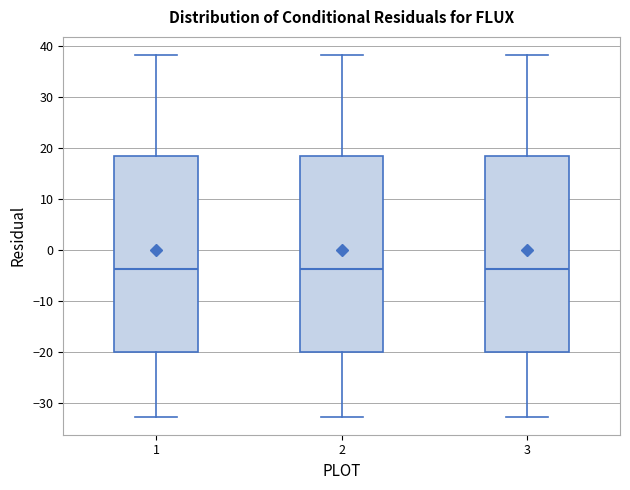

Where does the median line of the box at x = 1 sit on the y-axis? The values are not printed on the chart, so give them approximately, as read against the axis.

-4